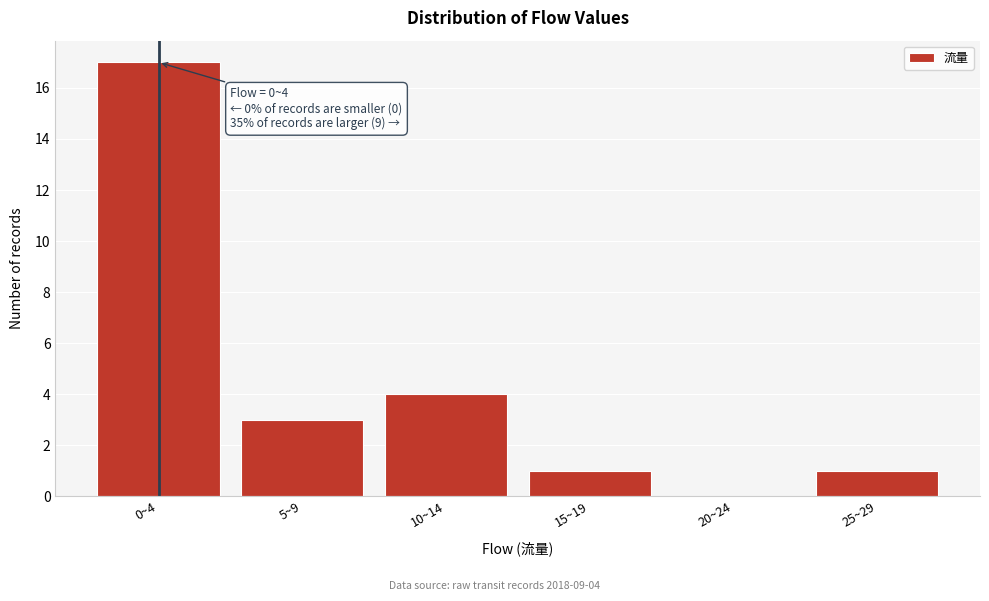

Reading left to right, what are all the values shown in this chart?

0~4=17	5~9=3	10~14=4	15~19=1	20~24=0	25~29=1